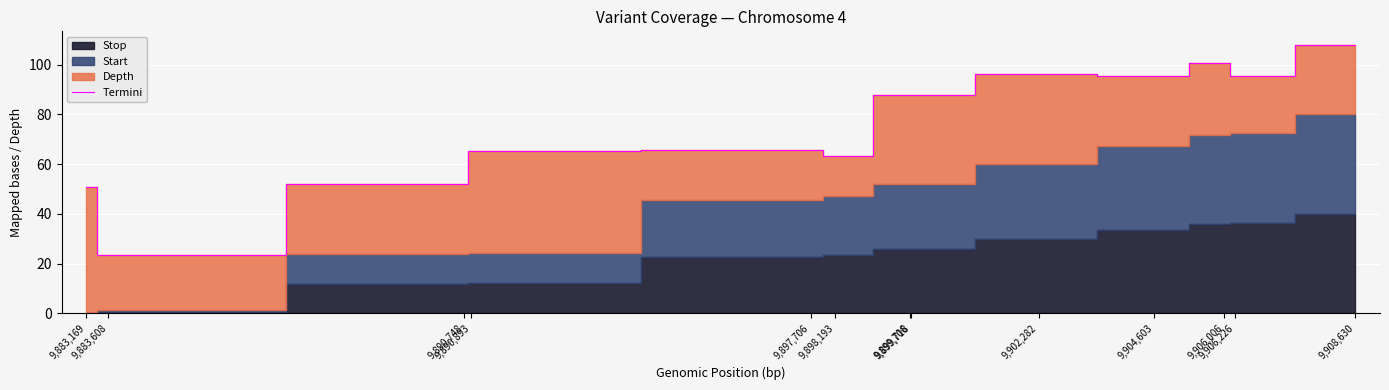

What is the average value?

76.3